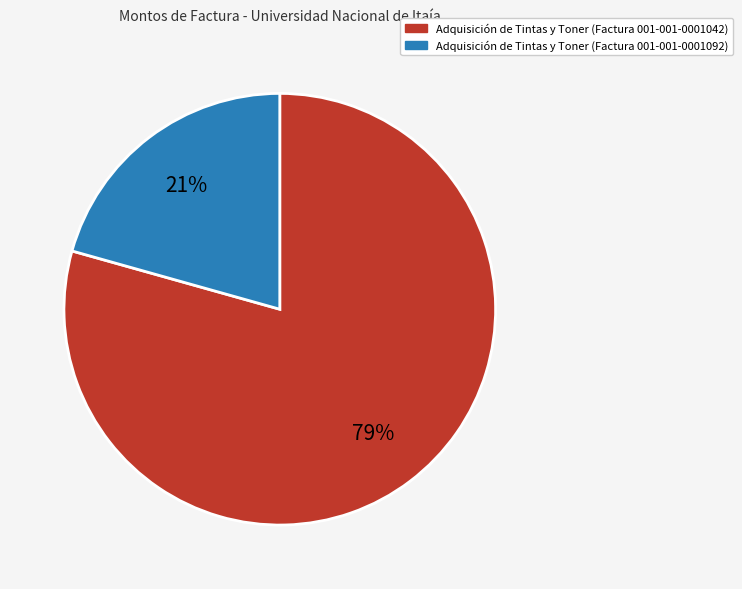

Is it true that Adquisición de Tintas y Toner (Factura 001-001-0001092) is 28% of the pie?

False